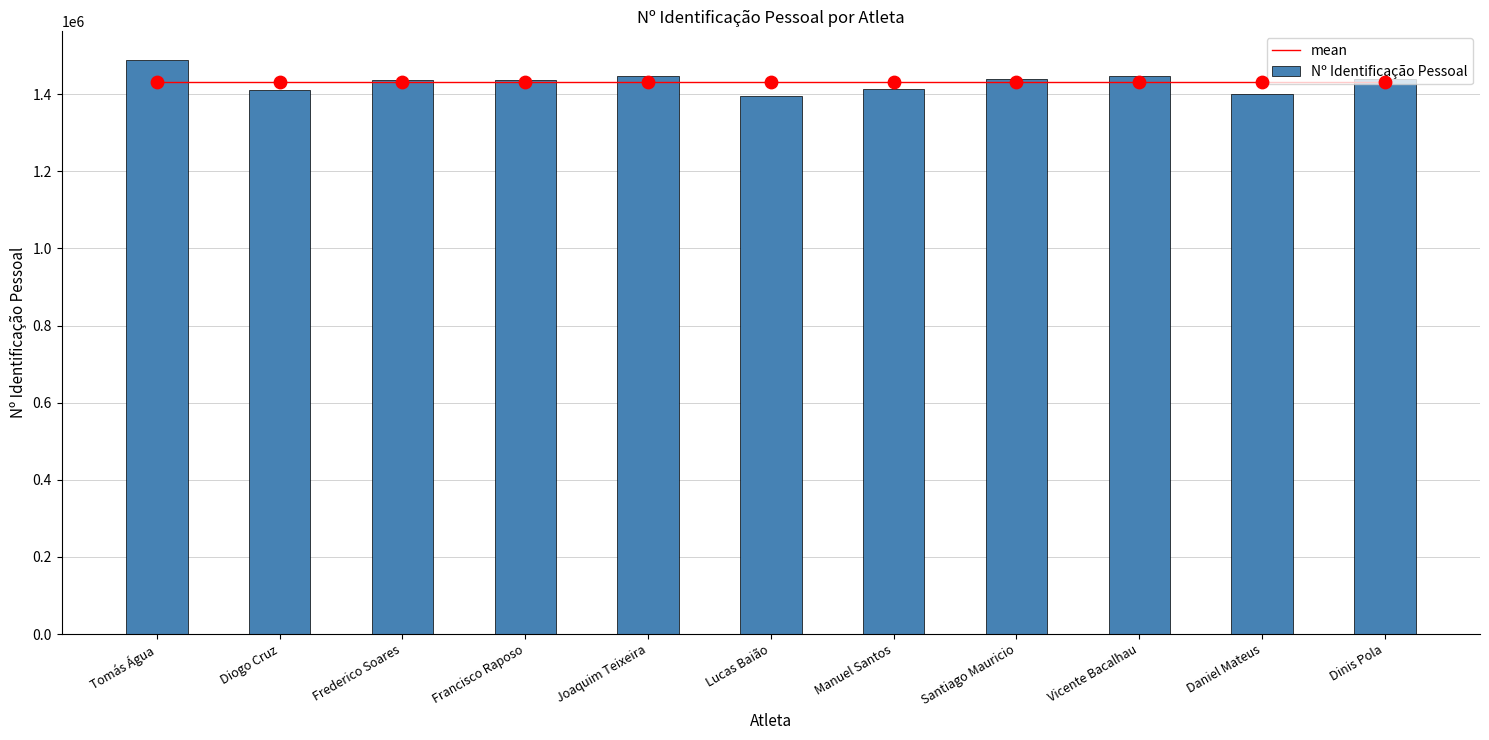

Which series has the largest Y range (max minus min)?

Nº Identificação Pessoal